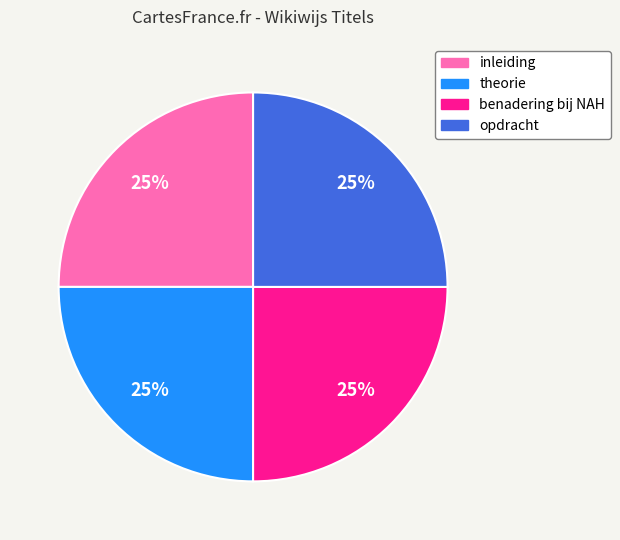

How many segments does this pie chart have?

4